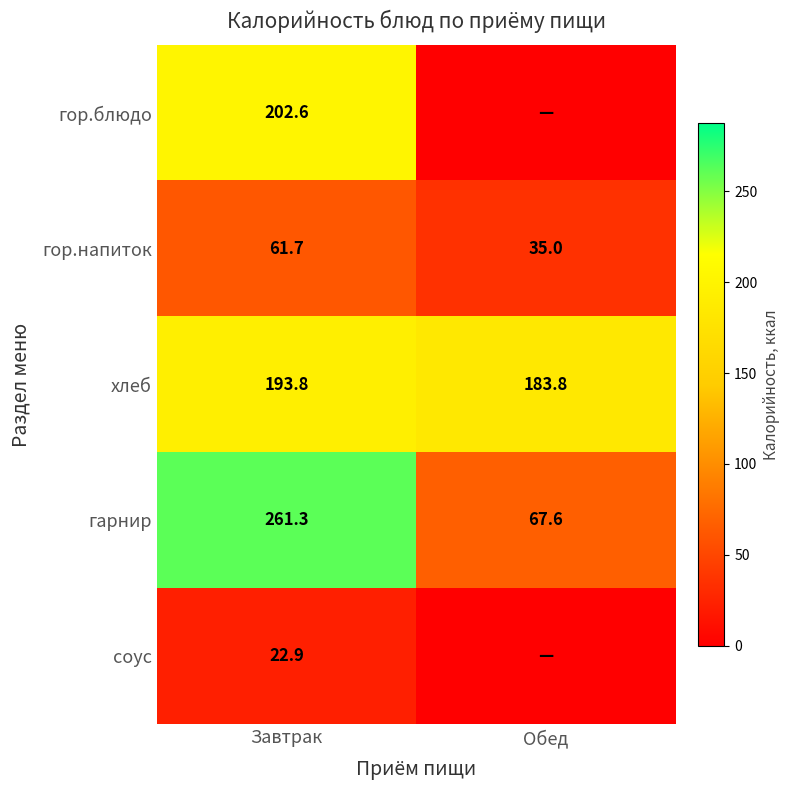

Where is гарнир nearest to the value 164?

Обед